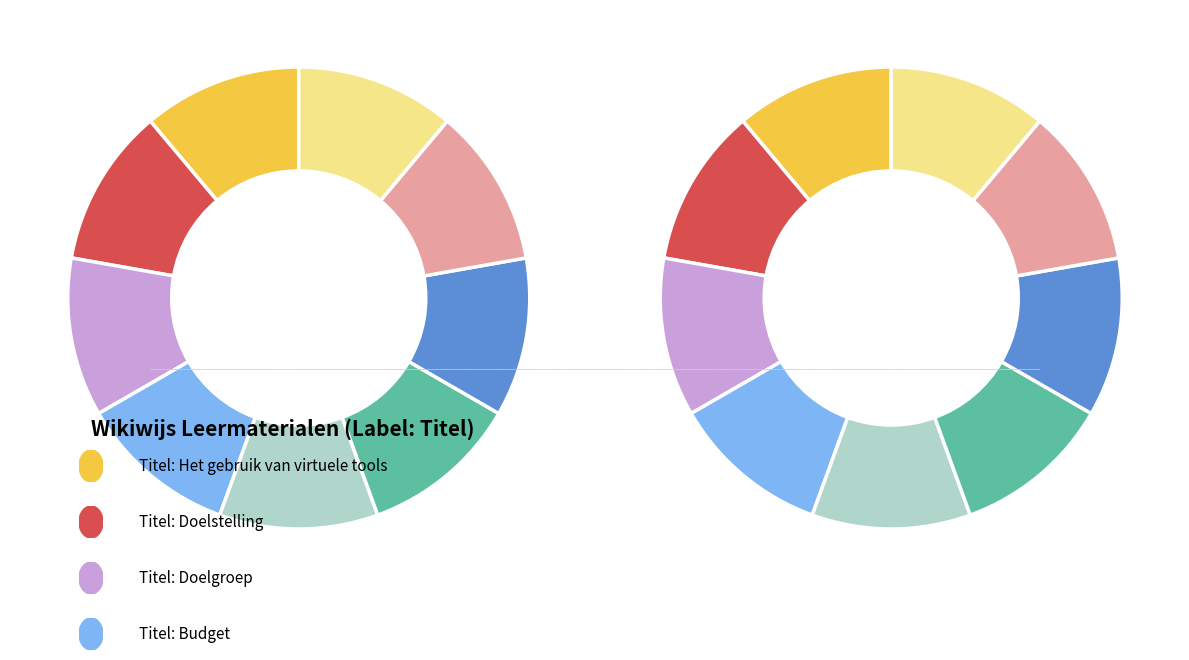

Combined, do Marketing and Doelstelling account for over 50%?

No